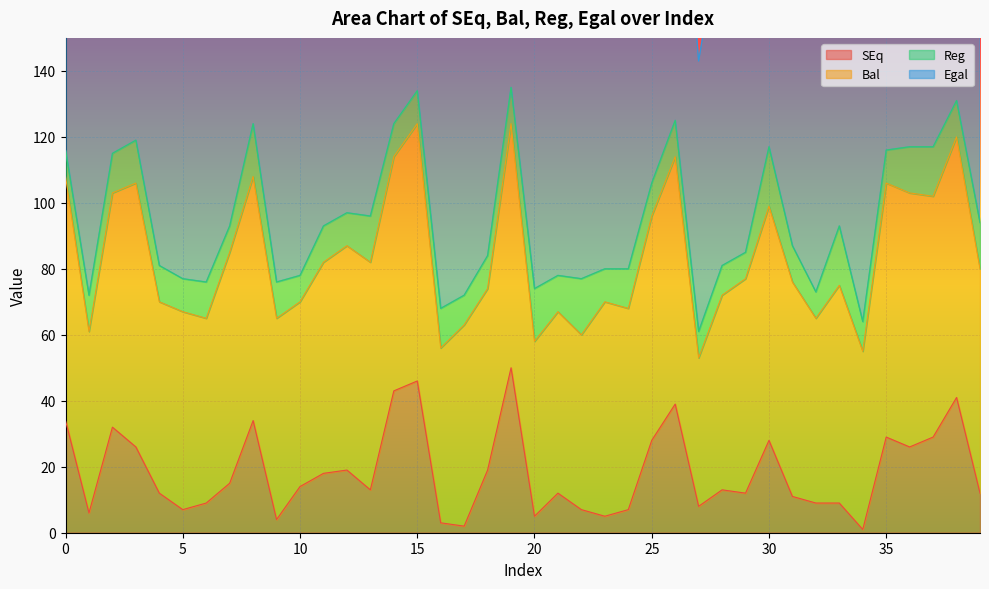

What is the maximum value for SEq?

50